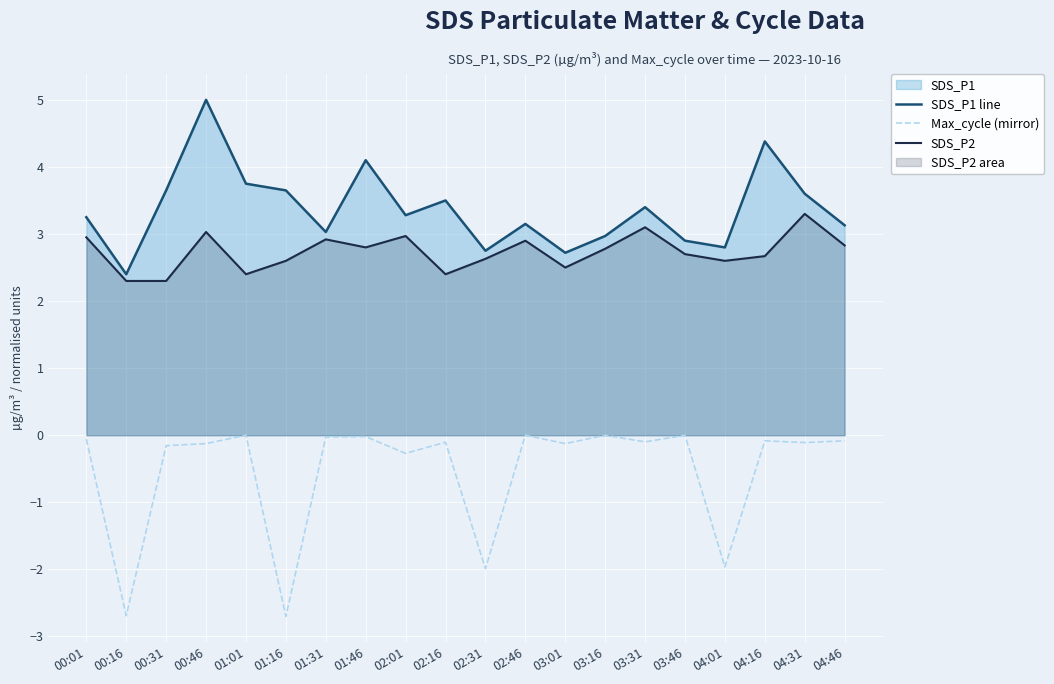

Is it true that SDS_P1 line equals 3.0 at 01:31?

True